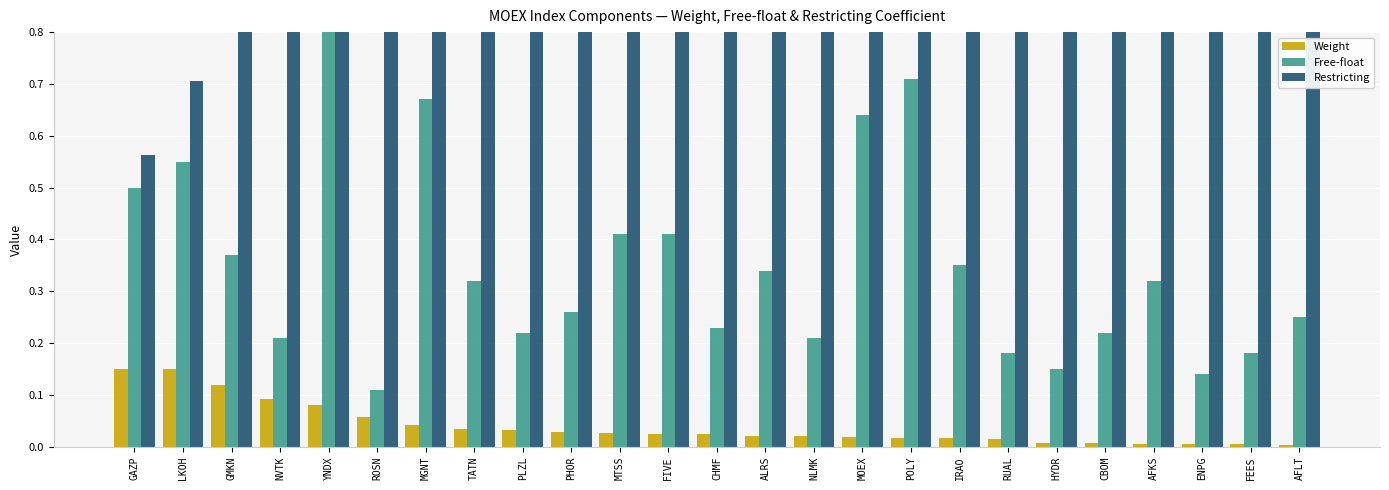

Is it true that Restricting equals 1.3 at YNDX?

False